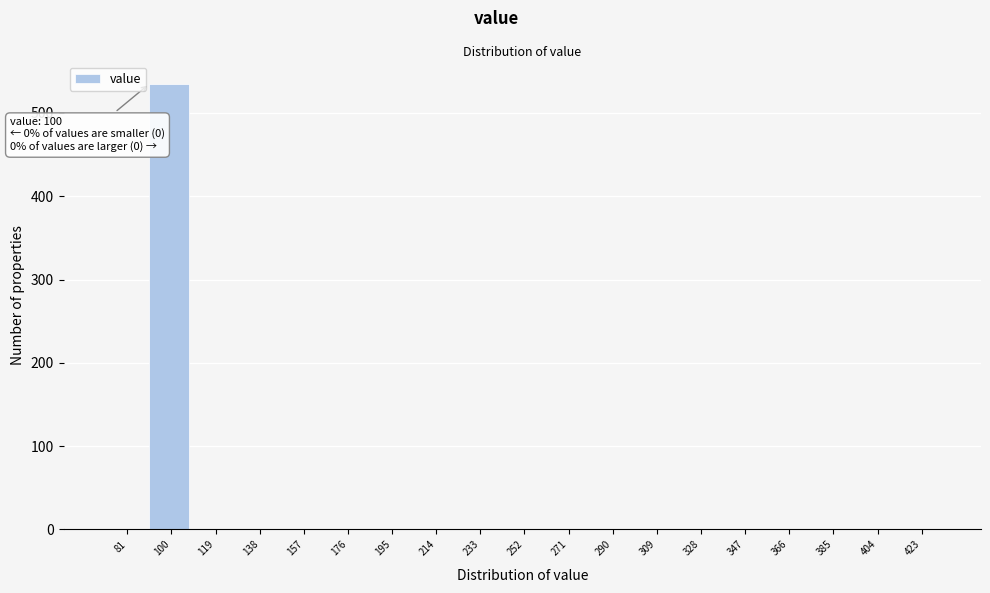

Reading left to right, extract all data points from this chart.

81=0	100=535	119=0	138=0	157=0	176=0	195=0	214=0	233=0	252=0	271=0	290=0	309=0	328=0	347=0	366=0	385=0	404=0	423=0